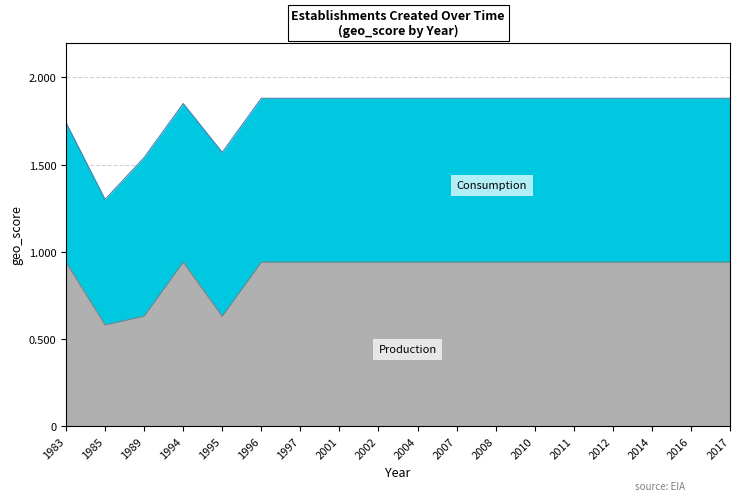

What is the minimum value shown in the chart?

0.6